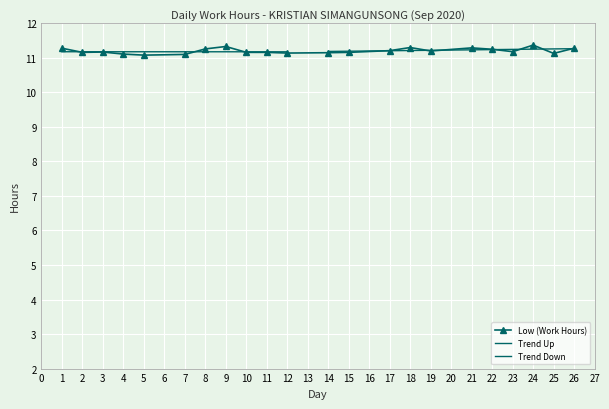

List the labels in order of value, smallest first.

5, 7, 4, 25, 12, 14, 2, 10, 11, 15, 3, 23, 19, 17, 22, 8, 1, 26, 21, 18, 9, 24